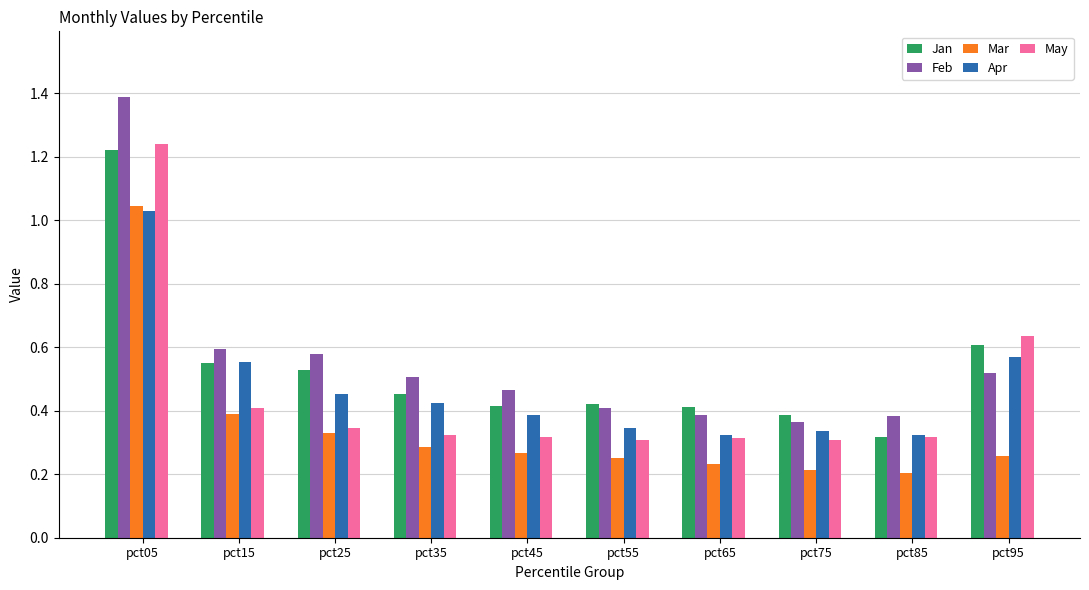

The value of Mar at pct45 is 0.3. True or false?

True